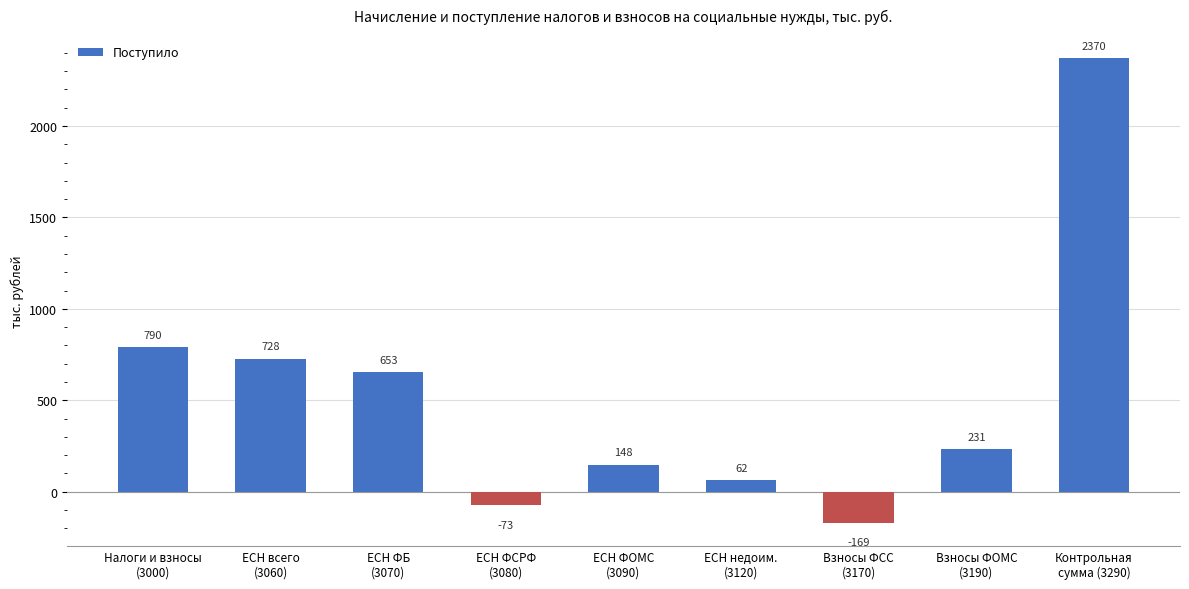

What position from the left is ЕСН ФСРФ
(3080)?

4